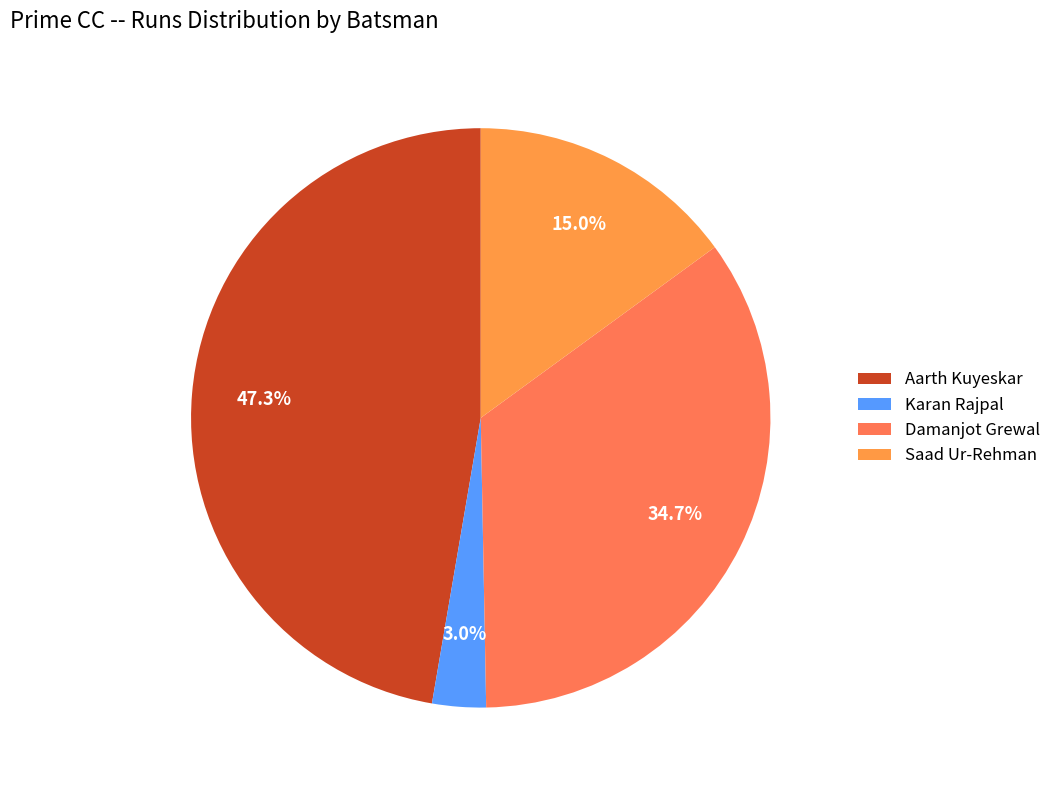

To the nearest percent, what is the average slice percentage?

25%